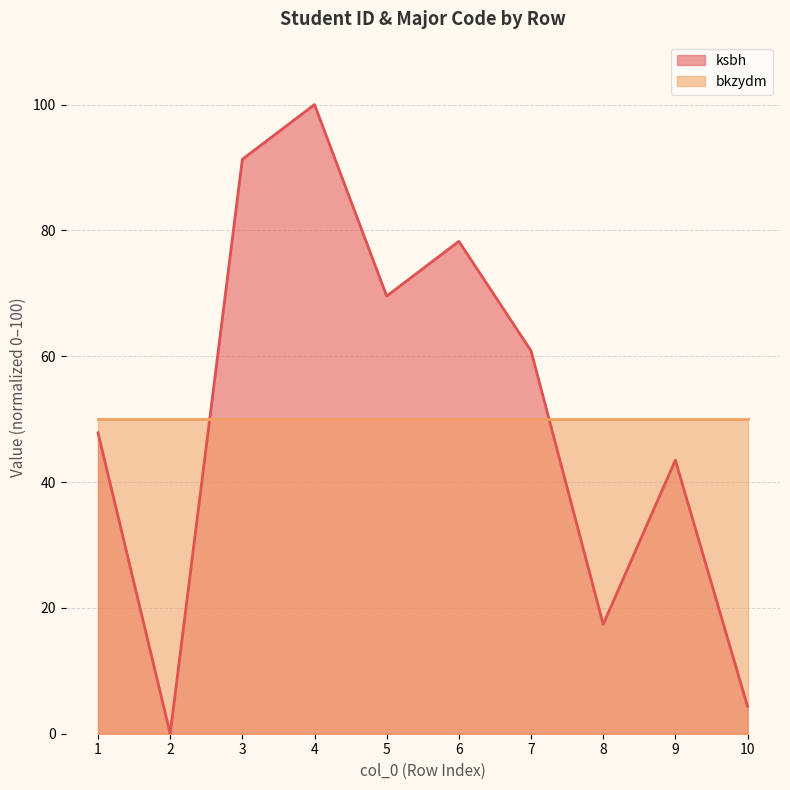

Which label corresponds to the smallest value in the chart?

2